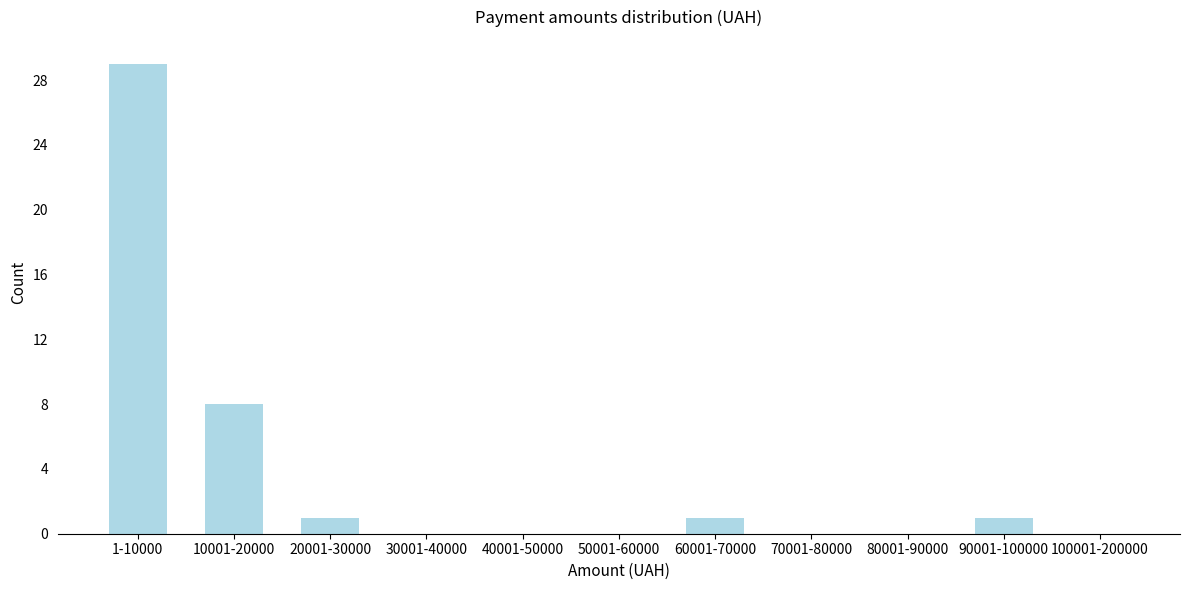

Reading left to right, what are all the values shown in this chart?

1-10000=29	10001-20000=8	20001-30000=1	30001-40000=0	40001-50000=0	50001-60000=0	60001-70000=1	70001-80000=0	80001-90000=0	90001-100000=1	100001-200000=0